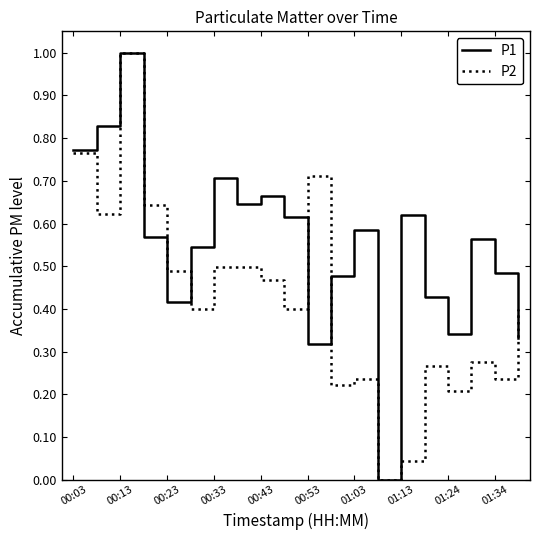

Which series has the largest total across all categories?

P1